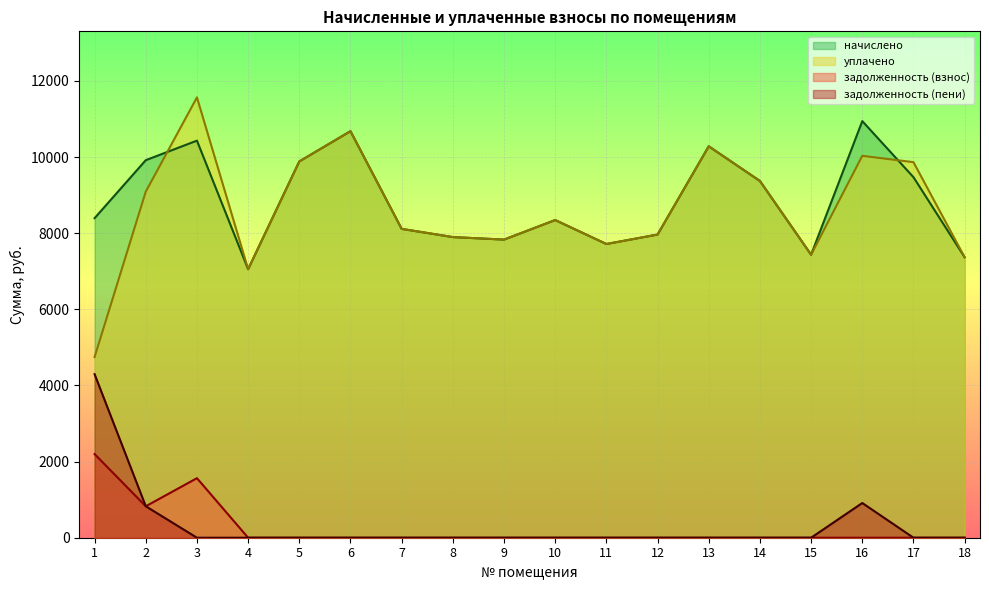

Reading left to right, extract all data points from this chart.

начислено: 8395.9	9919.4	10432.8	7054.8	9886.3	10681.2	8114.4	7899.1	7832.9	8346.2	7717.0	7965.4	10283.8	9373.0	7435.4	10946.2	9472.3	7369.2
уплачено: 4747.9	9092.8	11569.2	7054.8	9886.3	10681.2	8114.4	7899.1	7832.9	8346.2	7717.0	7965.4	10283.8	9373.8	7435.4	10034.0	9867.0	7369.2
задолженность (взнос): 2198.0	826.6	1564.4	0.0	0.0	0.0	0.0	0.0	0.0	0.0	0.0	0.0	0.0	0.0	0.0	0.0	0.0	0.0
задолженность (пени): 4296.9	826.6	0.0	0.0	0.0	0.0	0.0	0.0	0.0	0.0	0.0	0.0	0.0	0.0	0.0	912.2	0.0	0.0